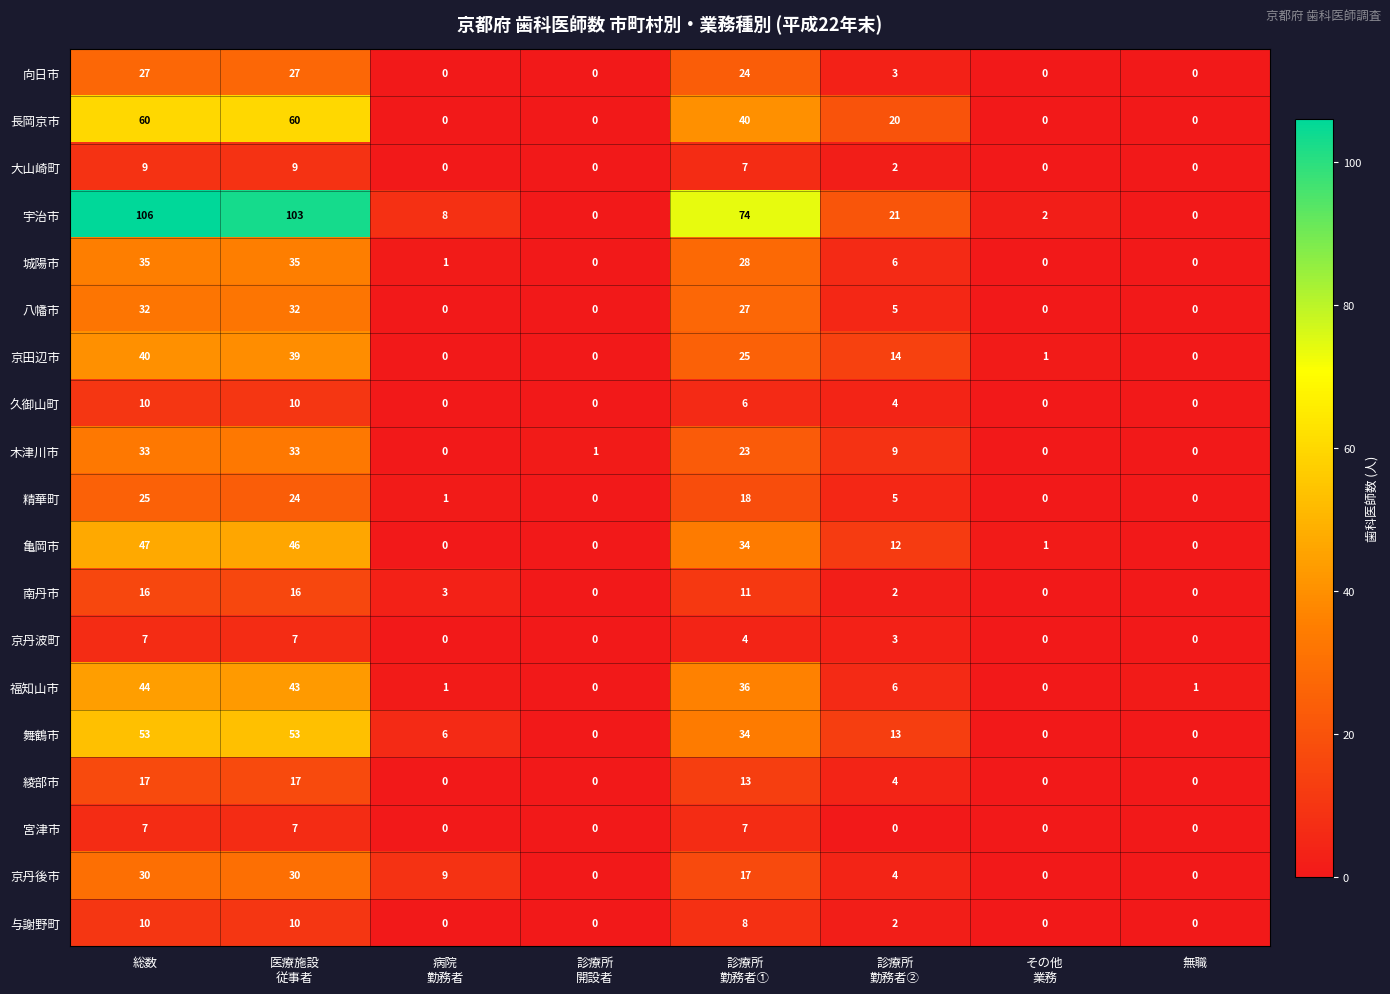

What is the maximum value for 京丹後市?

30